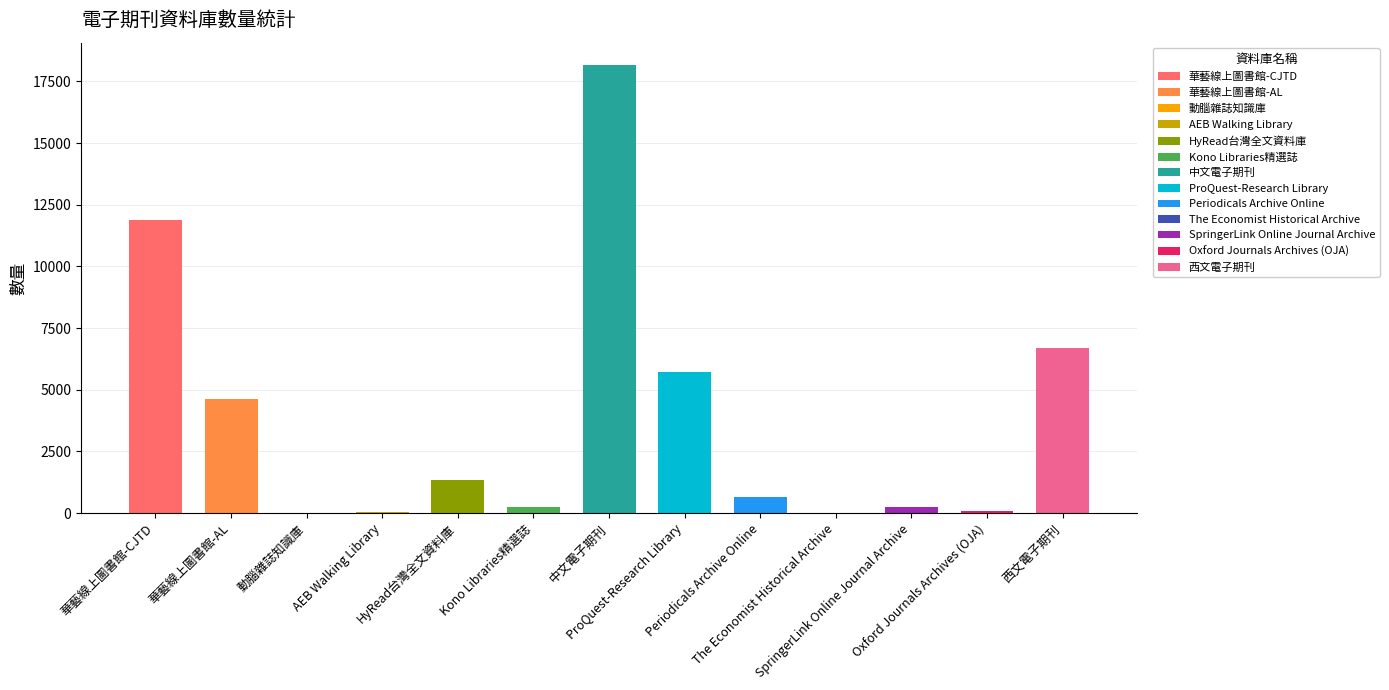

What is the maximum value shown in the chart?

18161